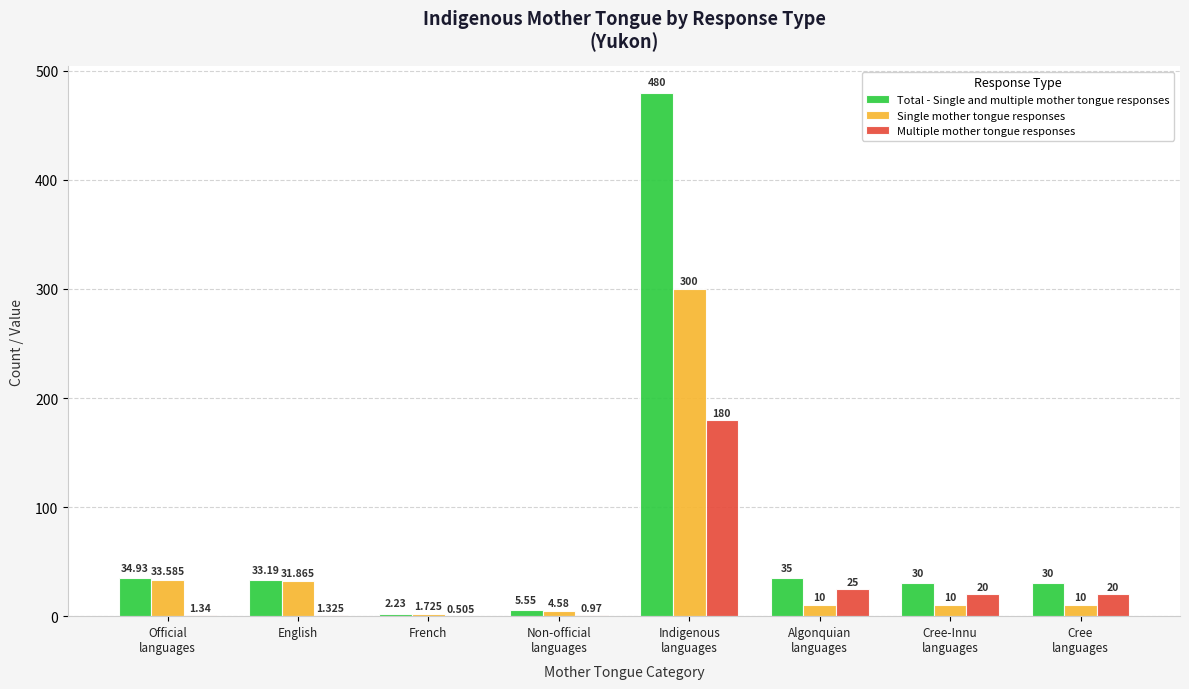

What is the difference between the Total - Single and multiple mother tongue responses values at Indigenous
languages and French?

477.8